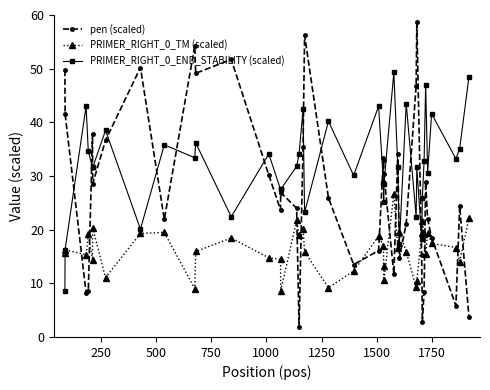

Which series has the largest range (max minus min)?

pen (scaled)